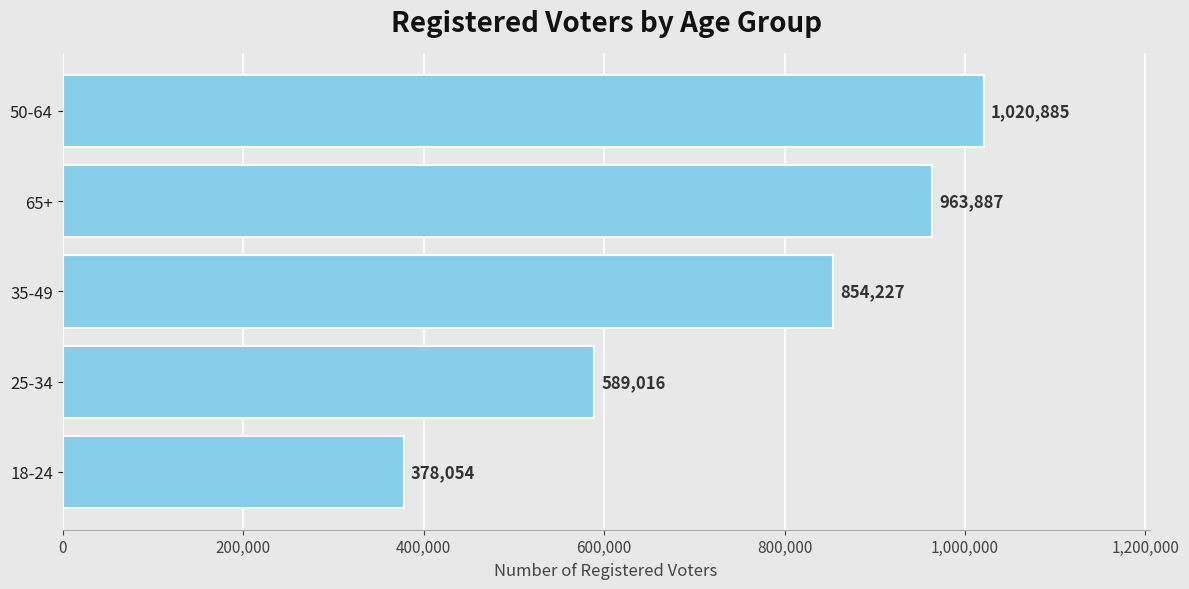

Which category has the highest value across all series?

50-64